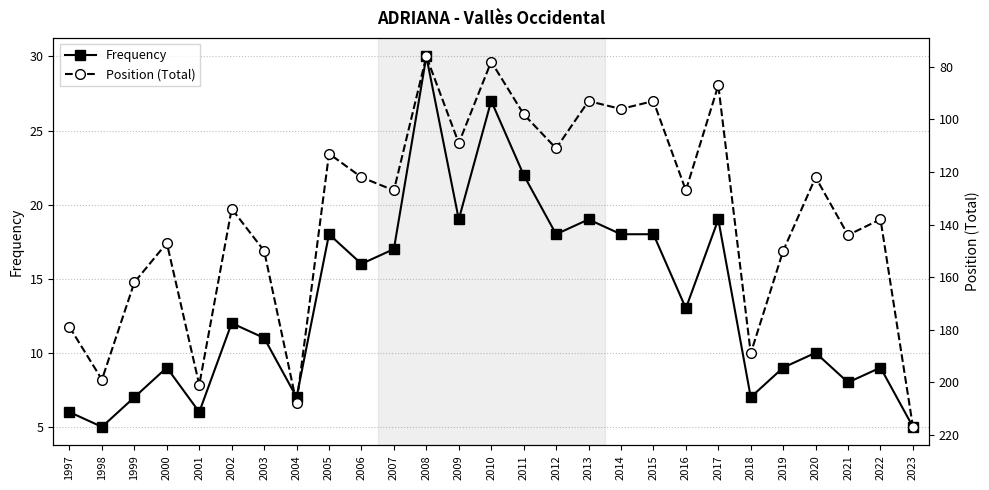

What is the value of the Frequency point at the 21st from the left?

19